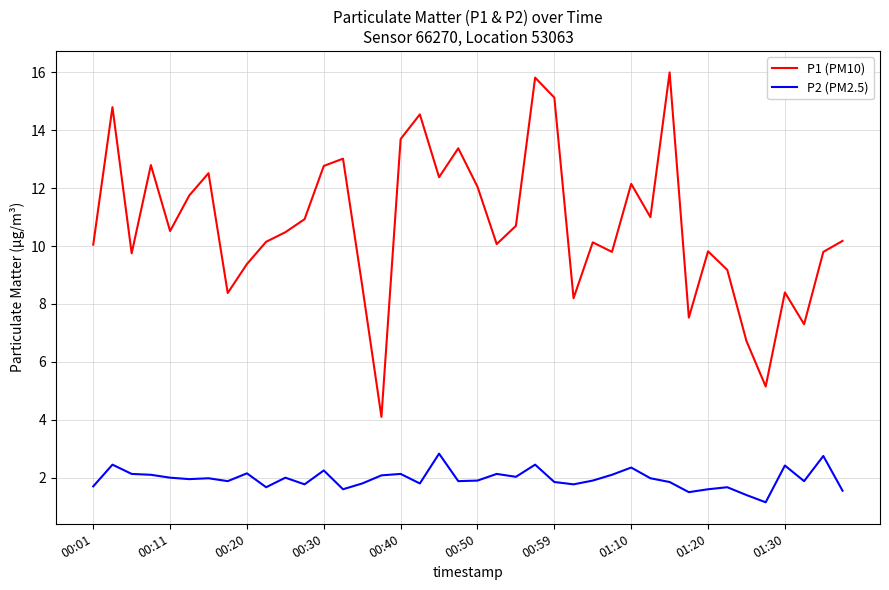

Does the chart display data point markers on the line(s)?

No